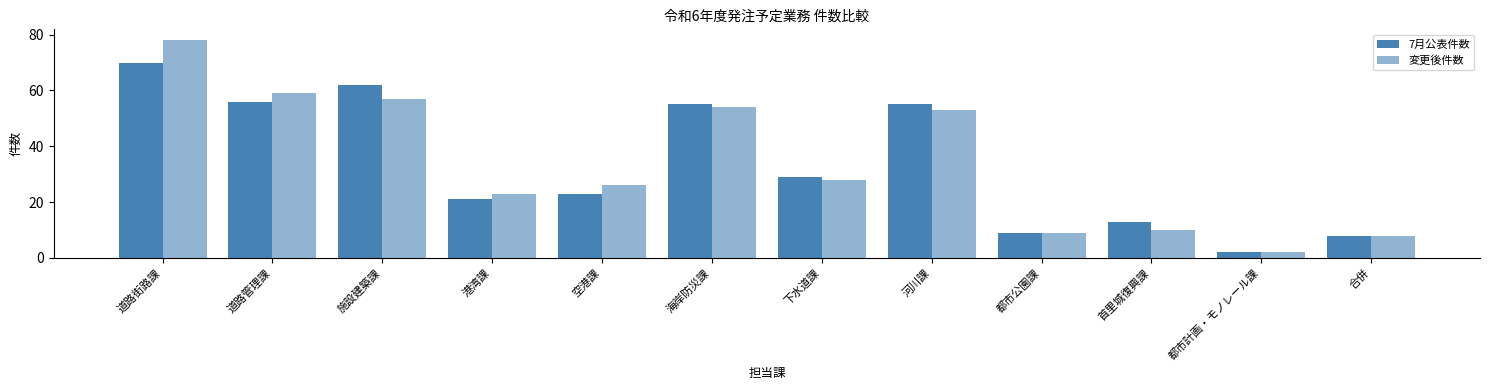

List the series in order of their peak value, lowest first.

7月公表件数, 変更後件数